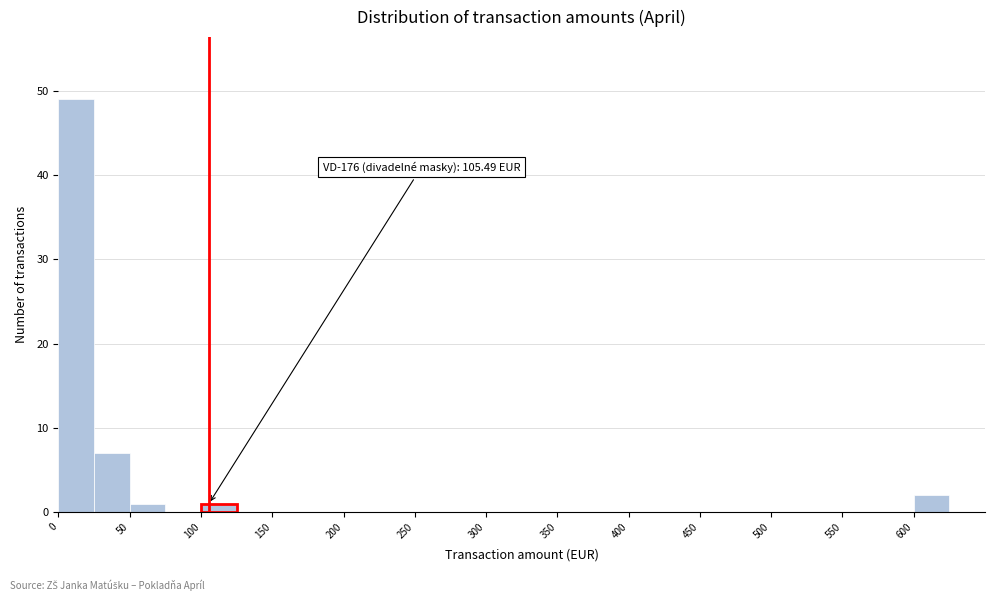

Which range on the x-axis has the tallest bar?

0 to 25